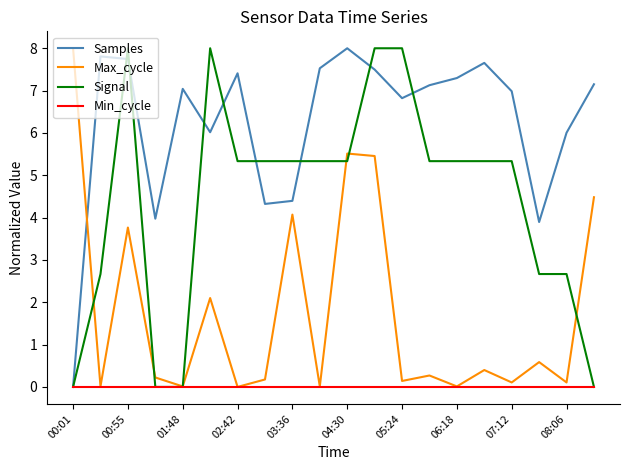

Which series has the largest total across all categories?

Samples